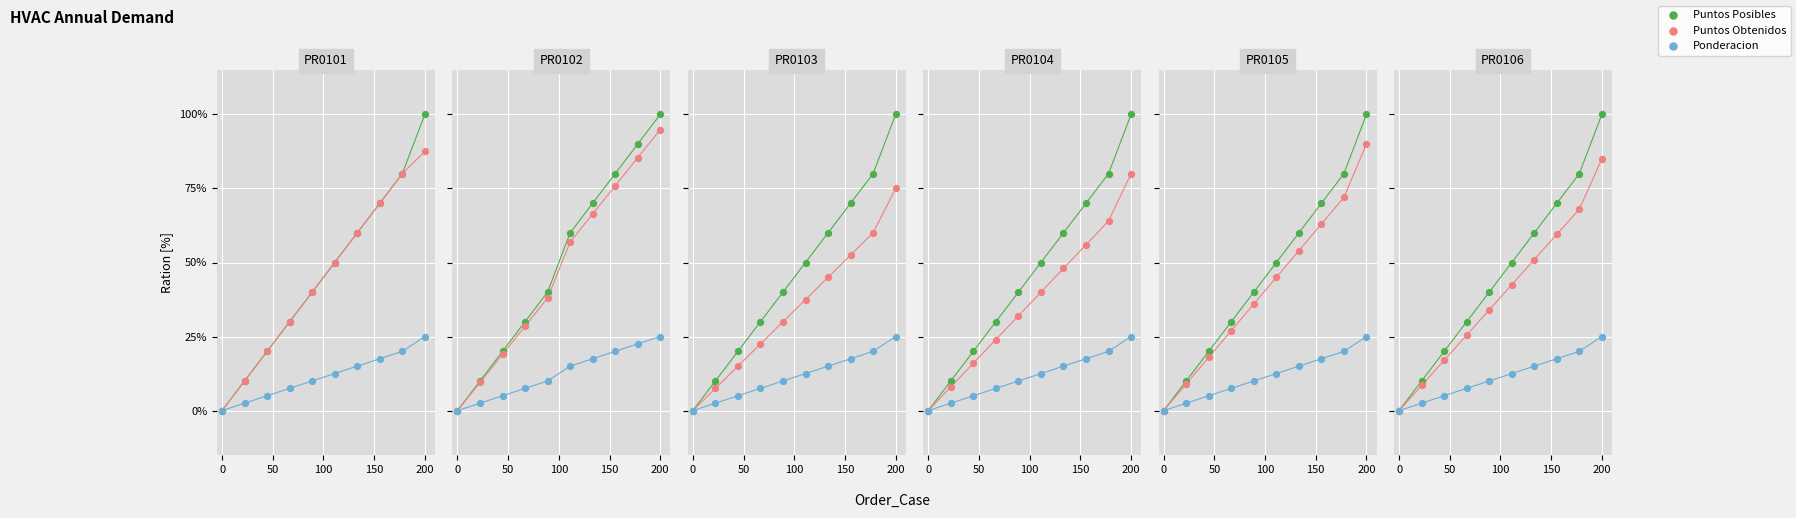

What are all the series names shown in the legend?

Puntos Posibles, Puntos Obtenidos, Ponderacion